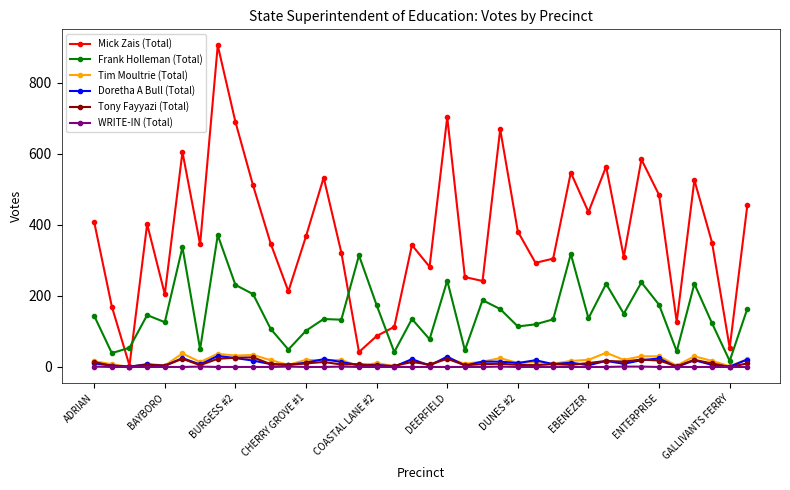

Which series has the largest range (max minus min)?

Mick Zais (Total)